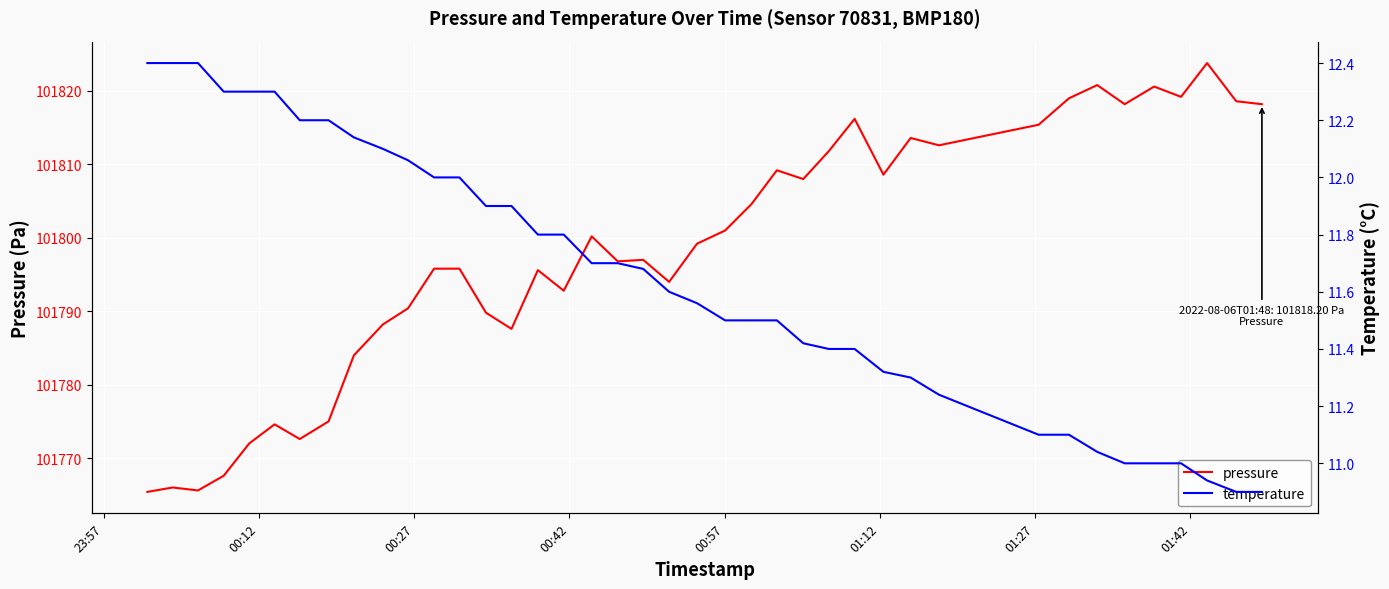

What is the average value of the temperature series?

11.7